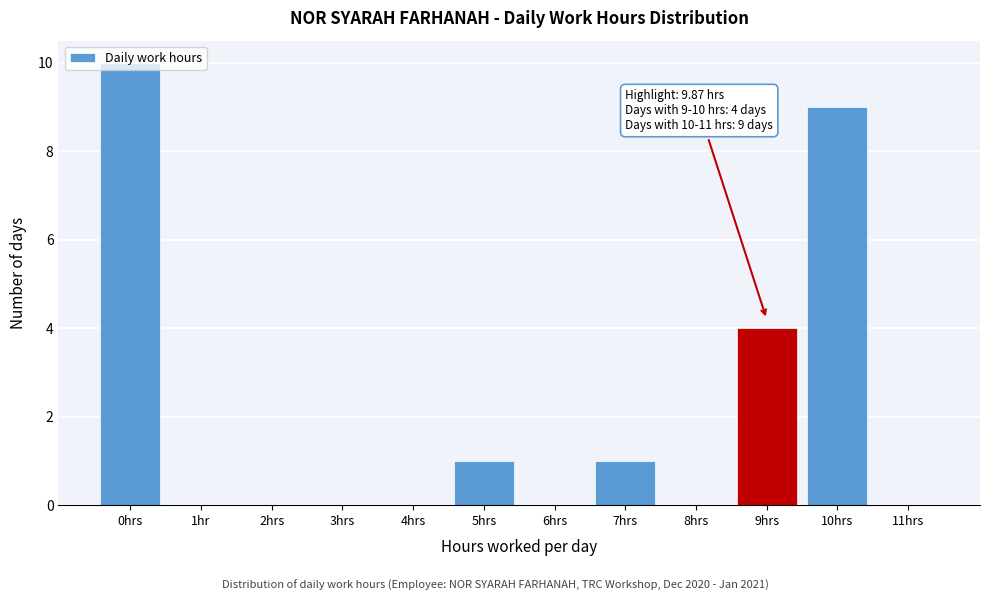

At which category does the chart reach its peak across all series?

0hrs